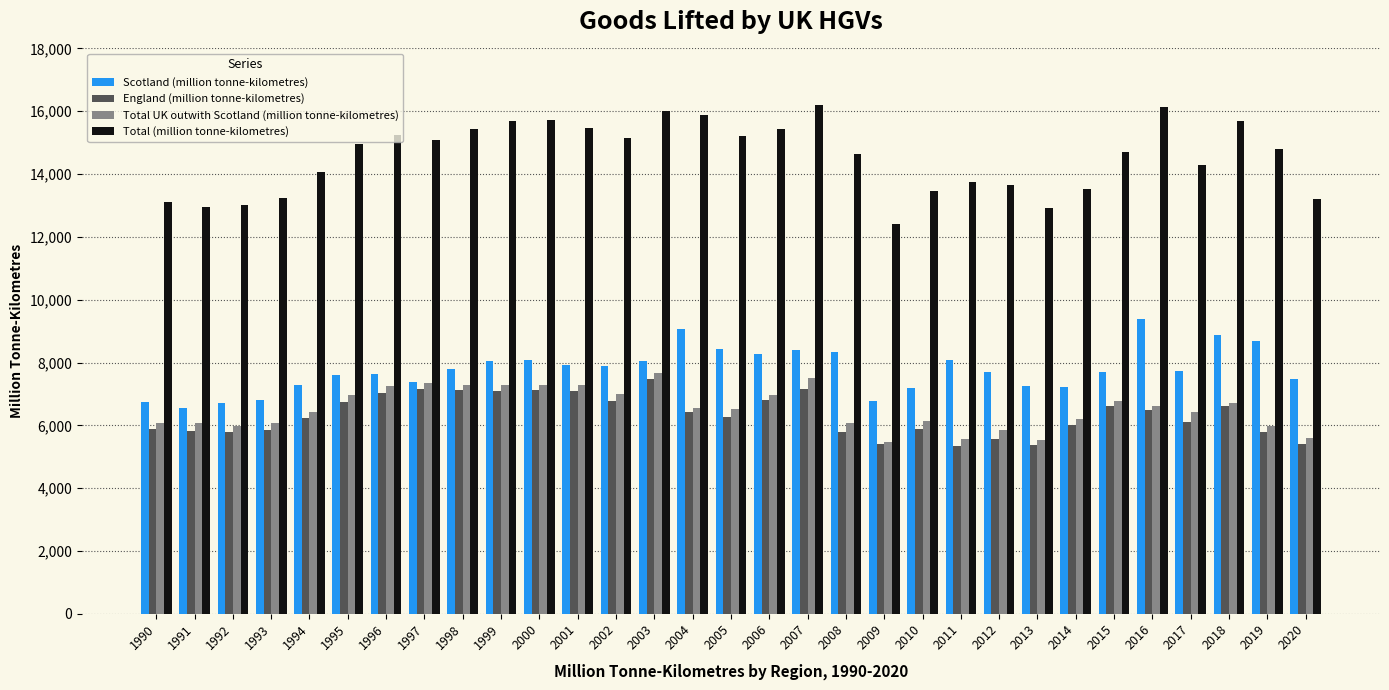

What value does the Total (million tonne-kilometres) series have at 2008, to the nearest 50?

14650